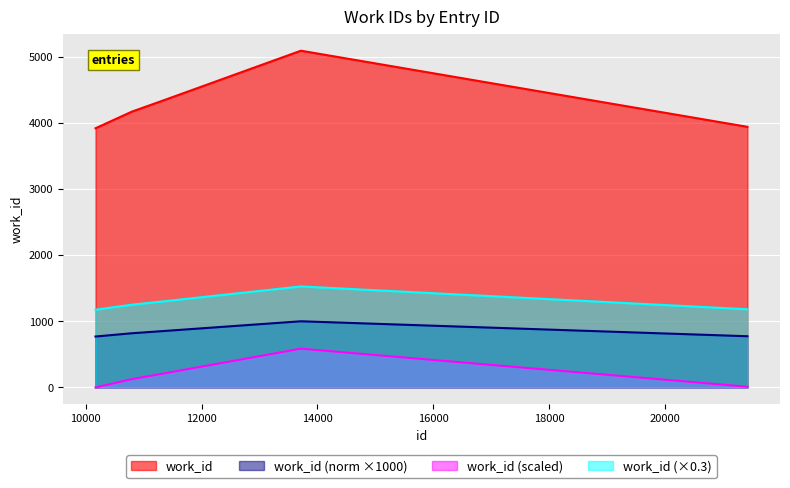

The value at 13715 is 5088. True or false?

True